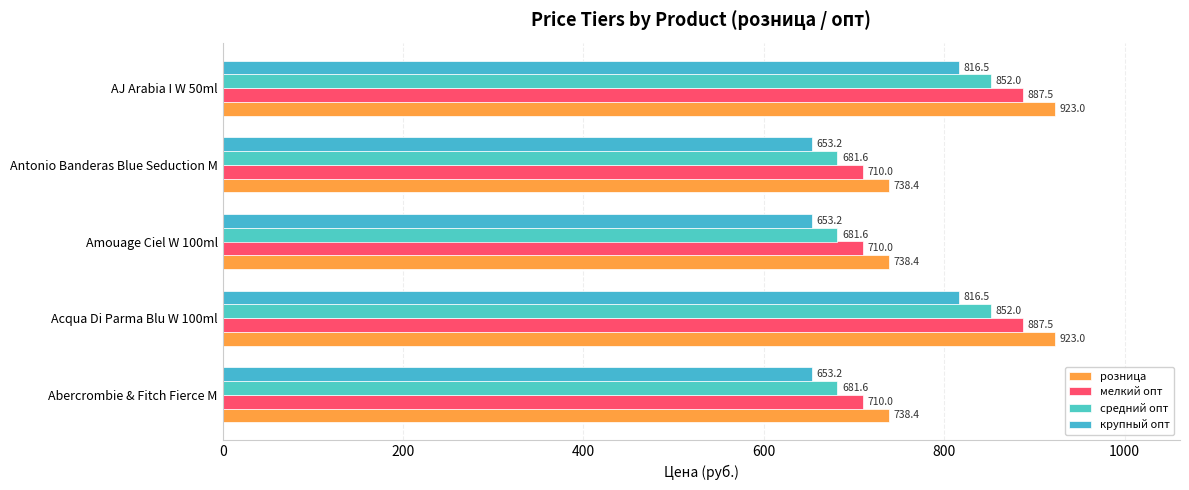

Which series has the largest total across all categories?

розница